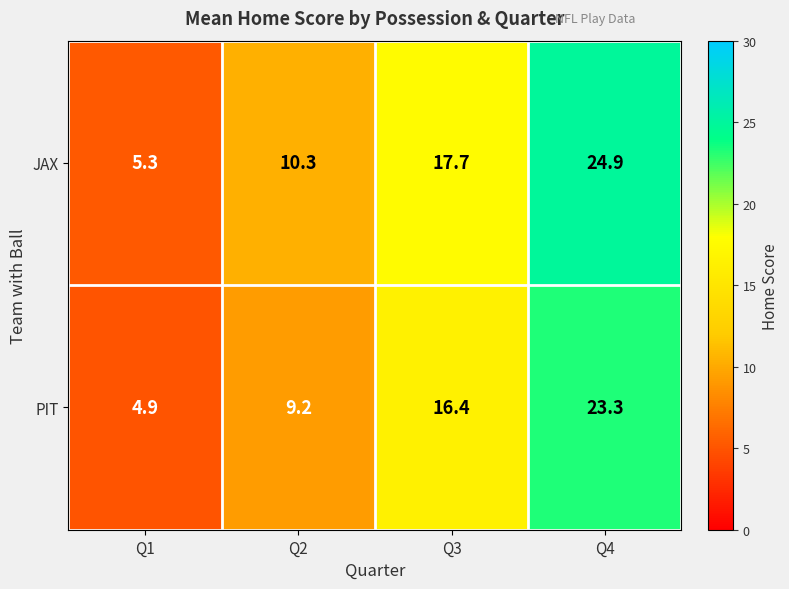

Which series changed the most between Q3 and Q4?

JAX